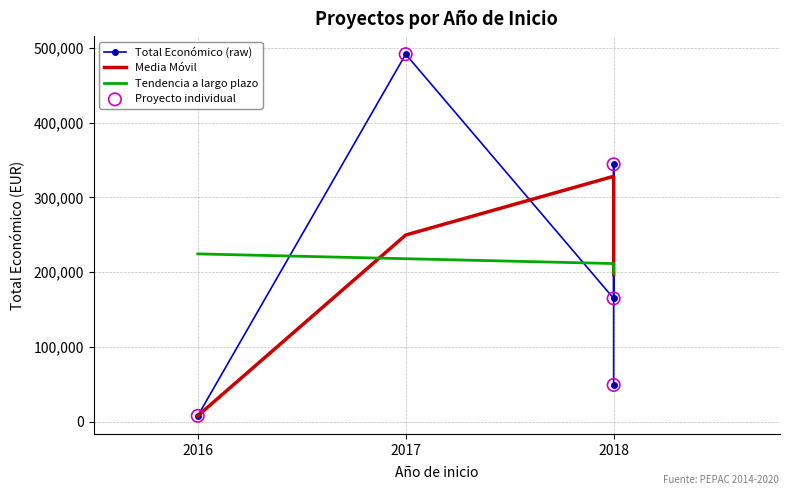

What is the total value across all series at 2018?

869842.7